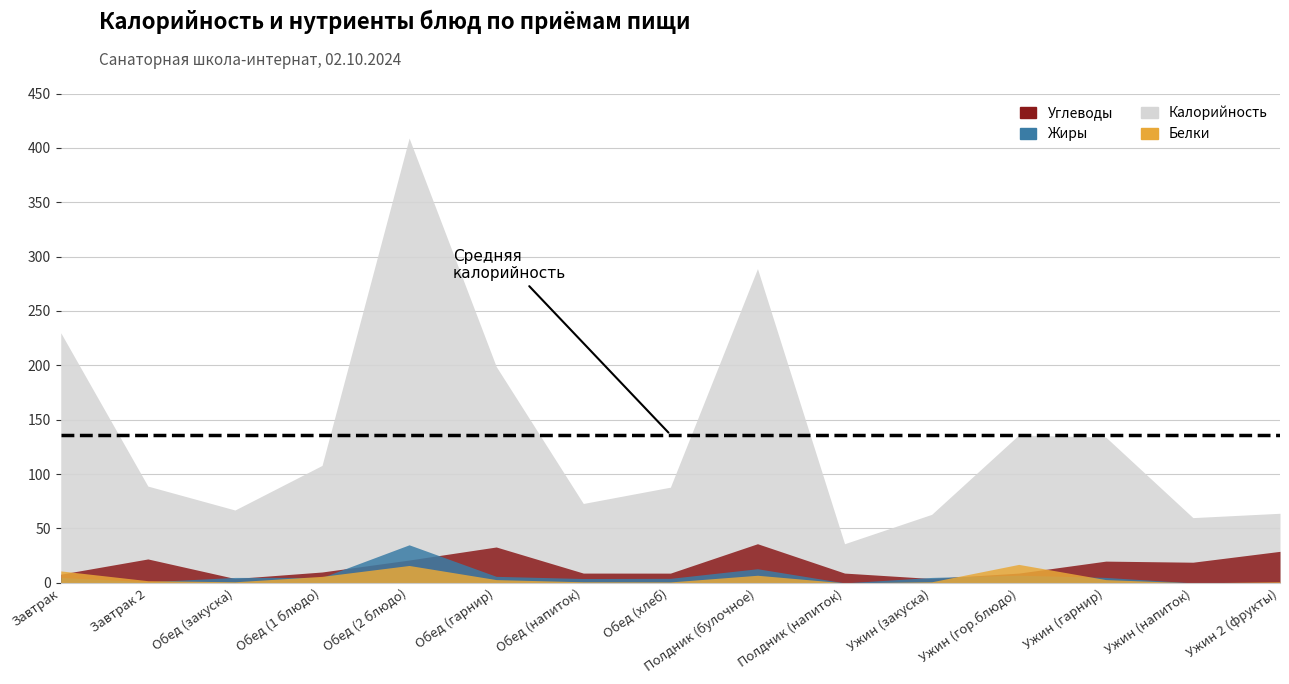

Where is the first local minimum for Калорийность?

Обед (закуска)